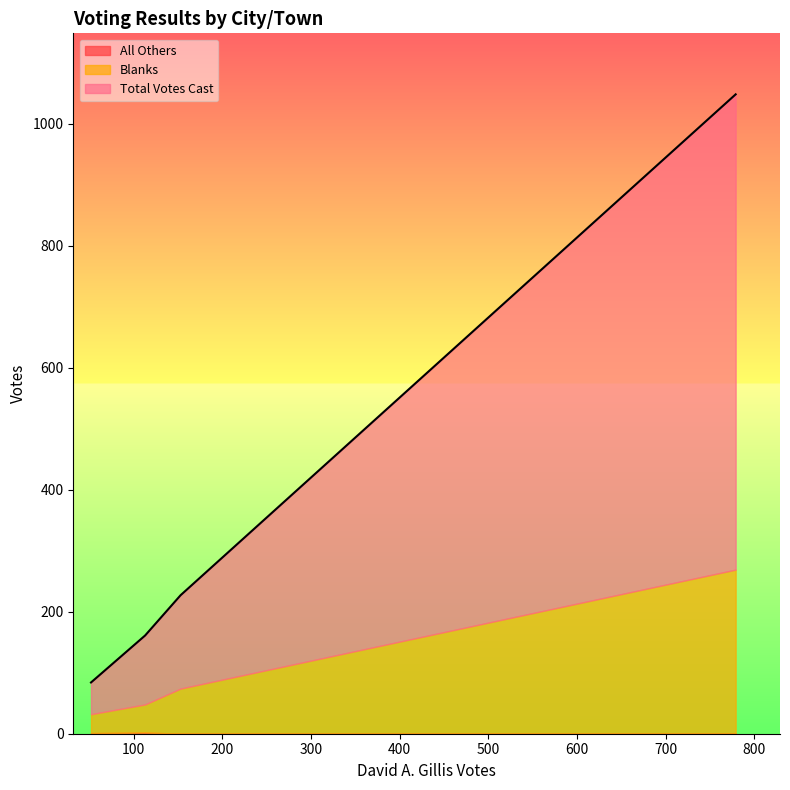

True or false: Blanks has a value of 31 at Freetown.

True